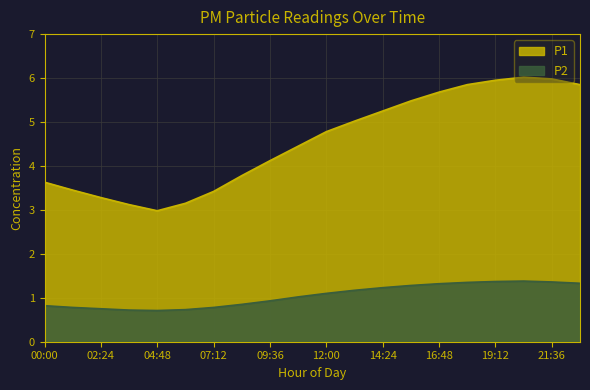

True or false: P2 and P1 intersect in this chart.

False